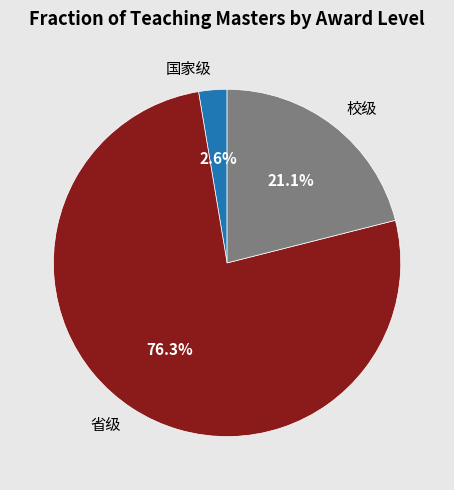

What percentage is the 国家级 slice, to the nearest percent?

3%